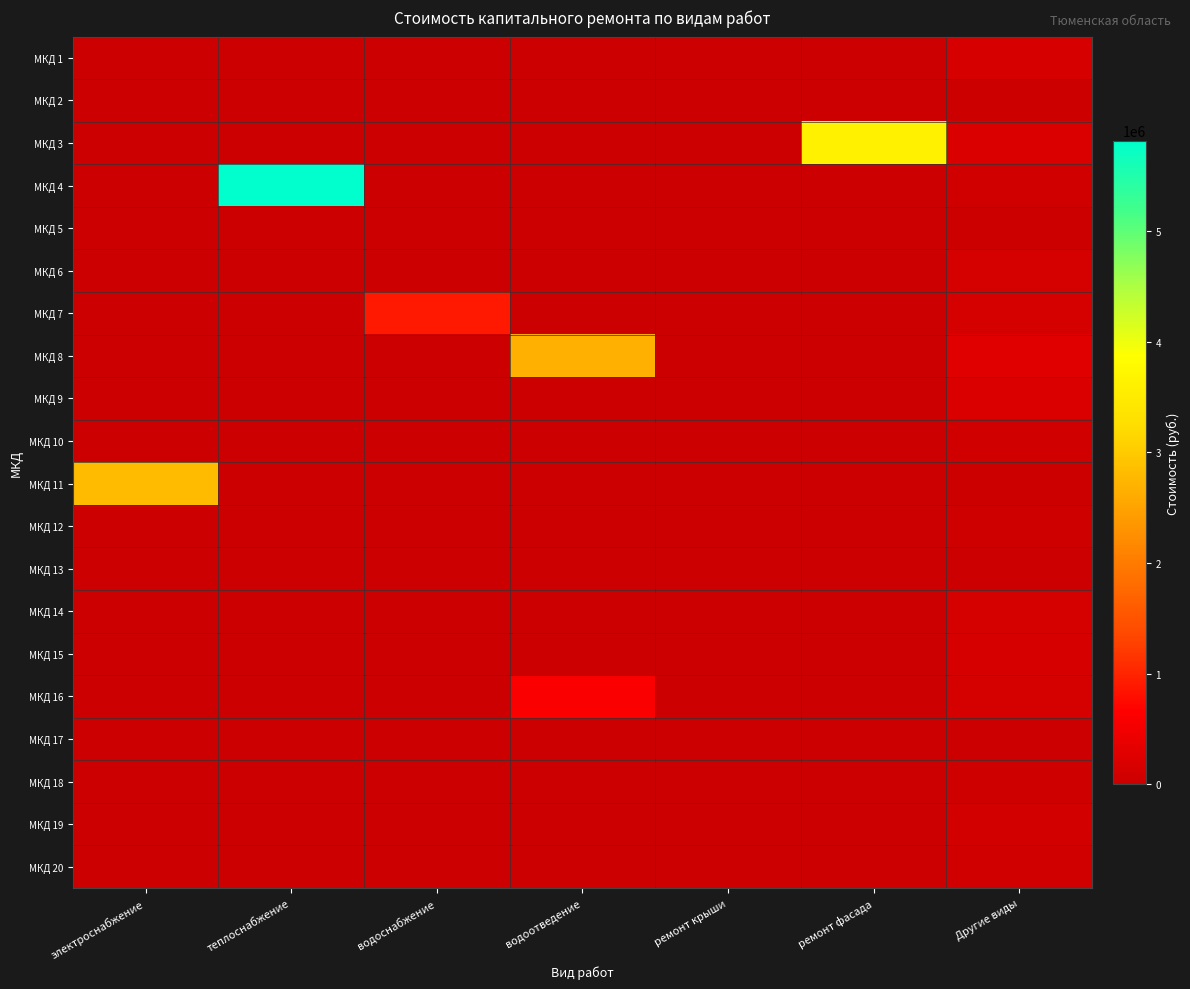

Which category has the lowest value across all series?

электроснабжение